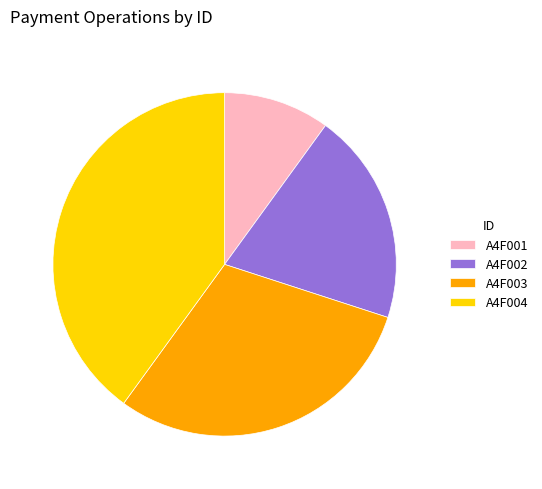

Which category has the biggest portion of the pie?

A4F004